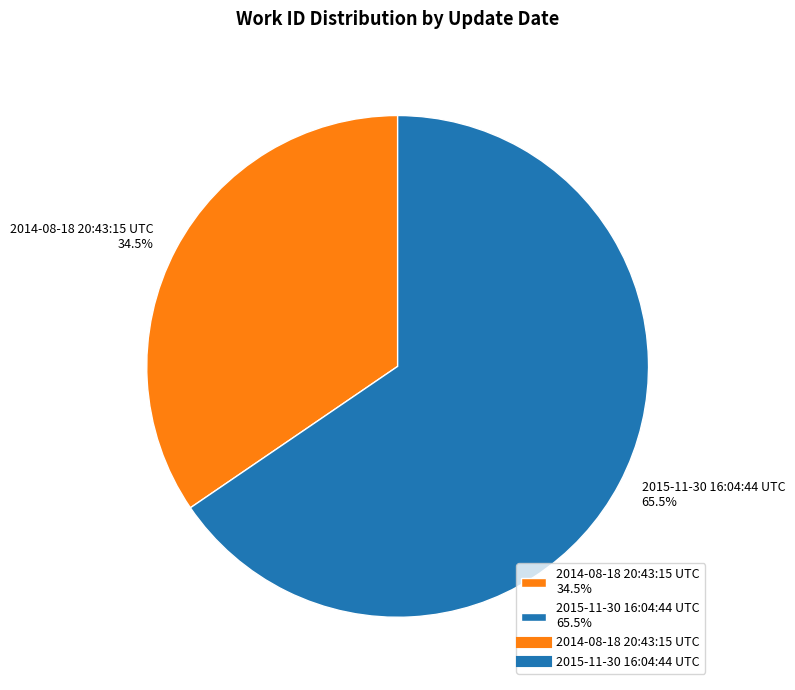

How many segments does this pie chart have?

2